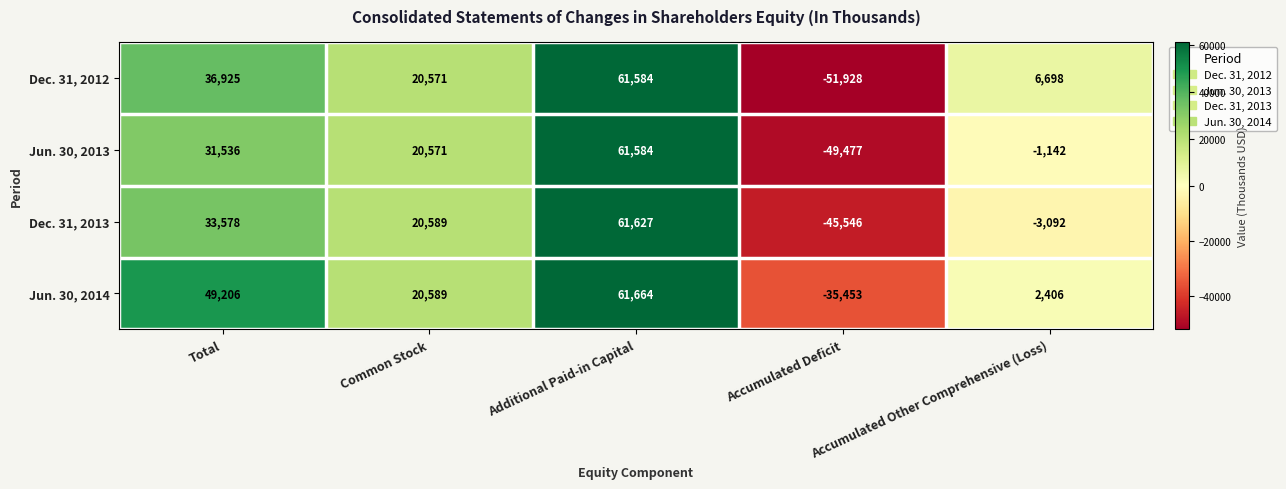

At Accumulated Other Comprehensive (Loss), list the series in order from smallest to largest.

Dec. 31, 2013, Jun. 30, 2013, Jun. 30, 2014, Dec. 31, 2012